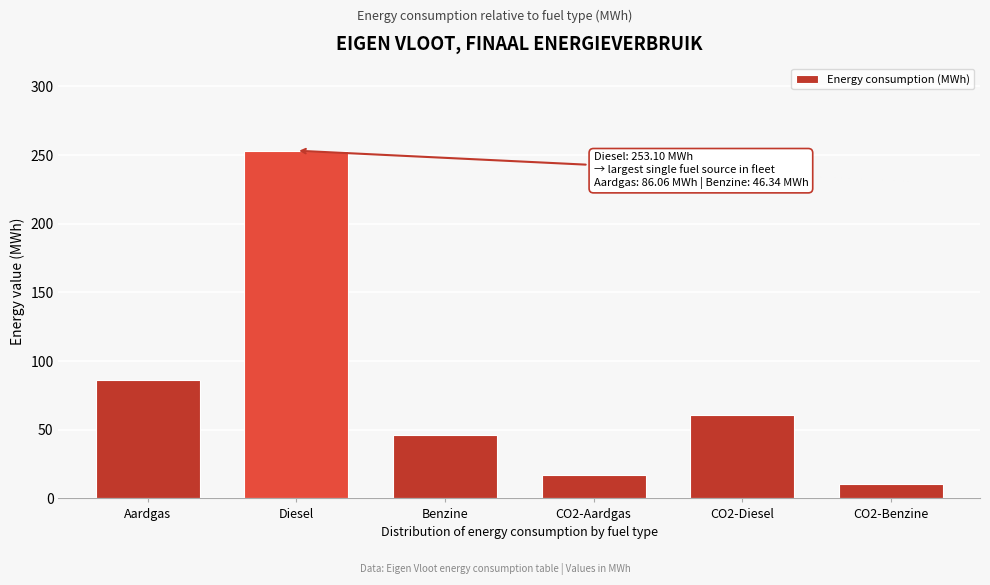

Reading left to right, list all the values displayed in this chart.

Aardgas=86.1	Diesel=253.1	Benzine=46.3	CO2-Aardgas=17.4	CO2-Diesel=60.4	CO2-Benzine=10.7